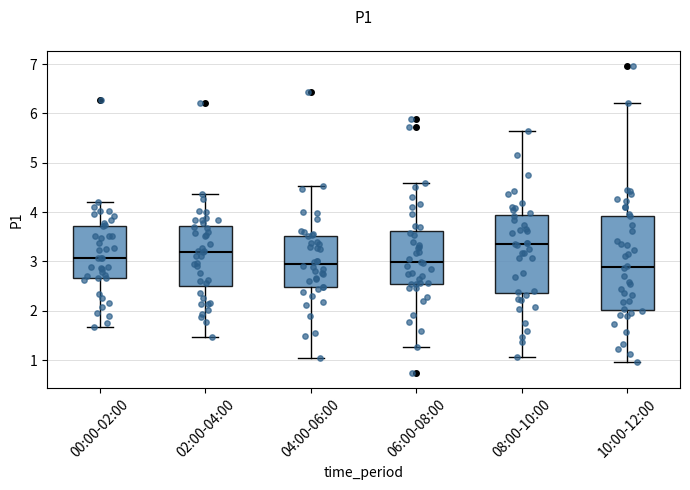

Where does the lower whisker of the box for 00:00-02:00 end on the y-axis? The values are not printed on the chart, so give them approximately, as read against the axis.

1.7